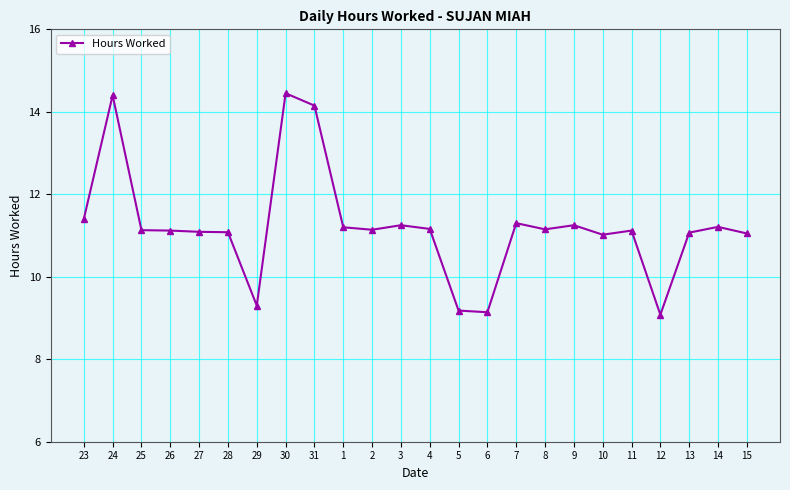

What is the change in value from 29 to 7?

+2.0